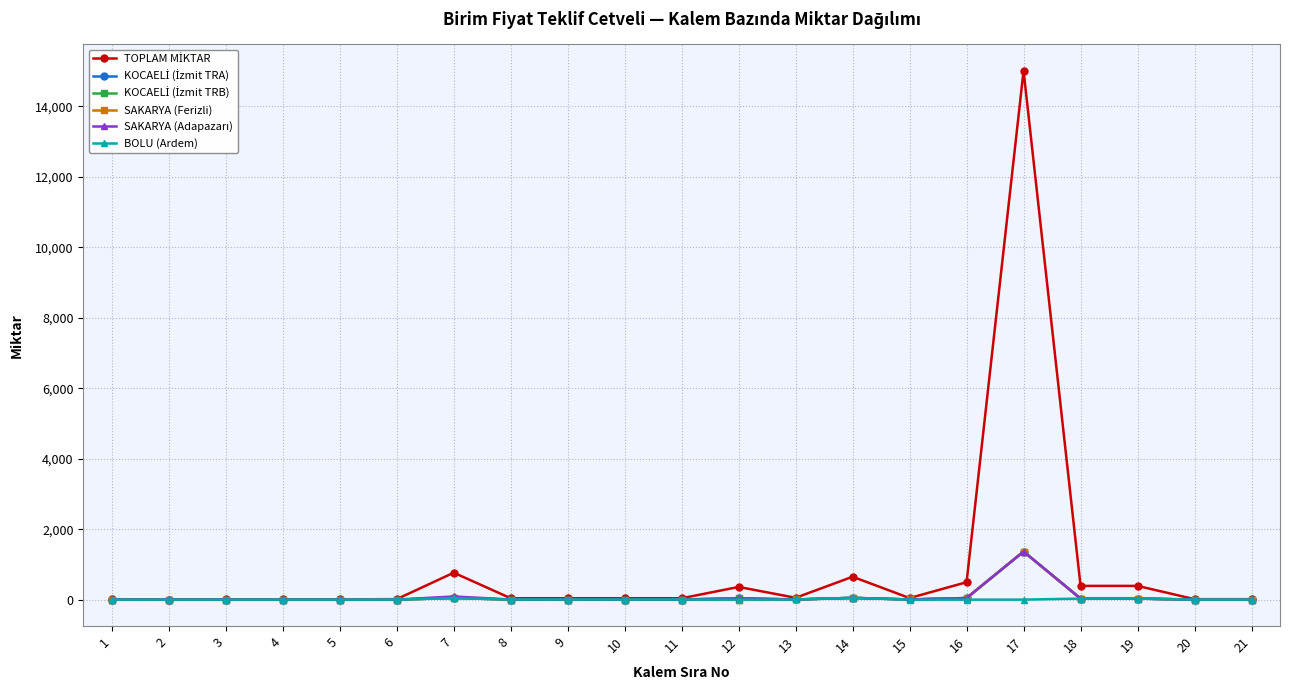

How many lines are shown in the chart?

6